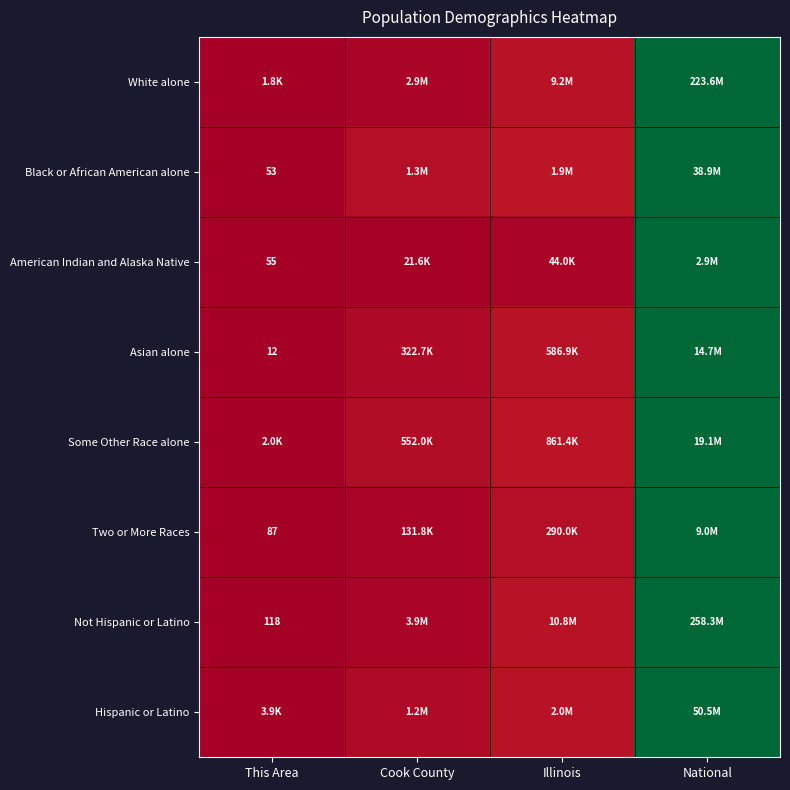

Which series has the largest range (max minus min)?

White alone